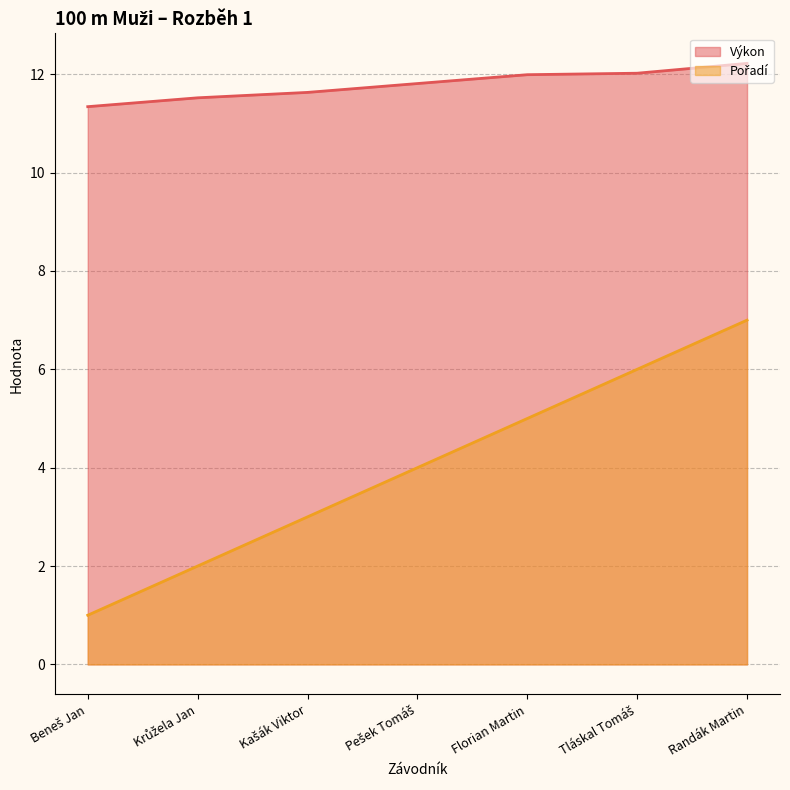

Where is Pořadí nearest to the value 4?

Pešek Tomáš